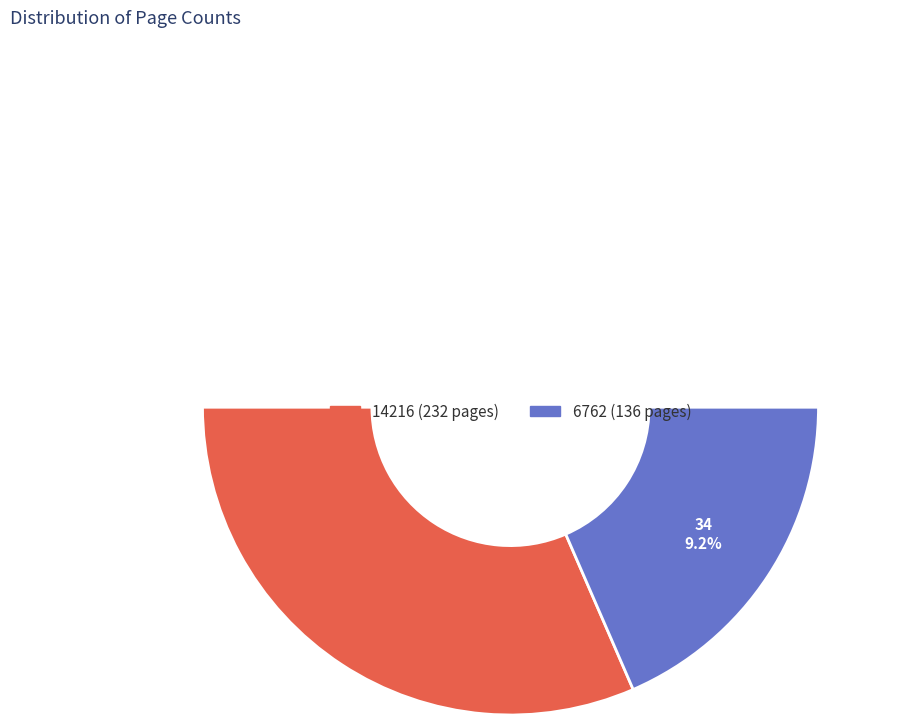

What percentage is the 14216 slice, to the nearest percent?

63%